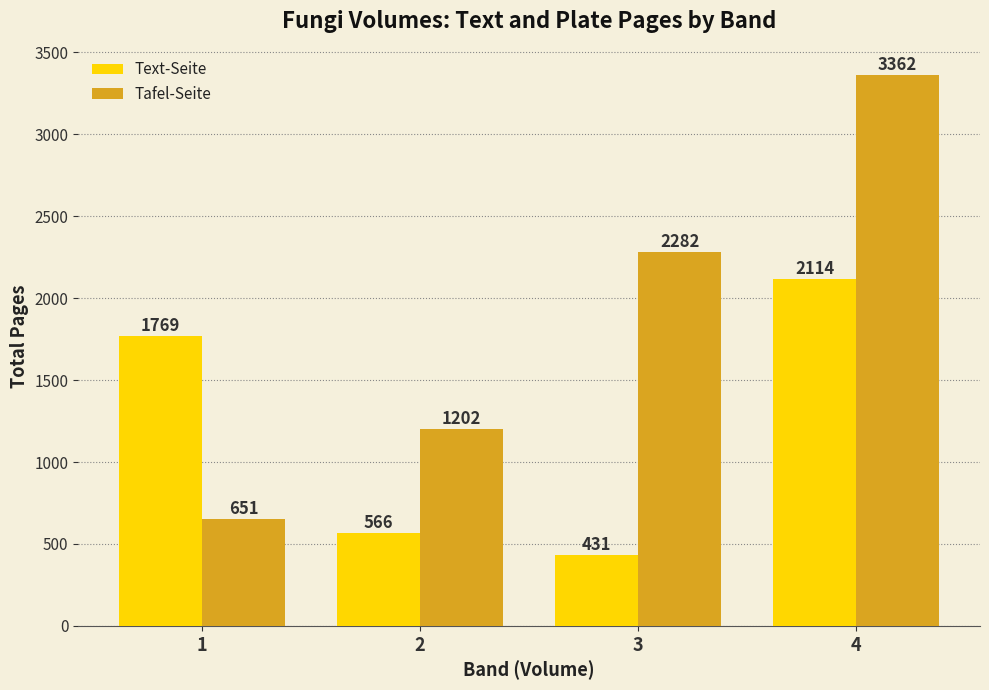

Reading left to right, what are all the values shown in this chart?

Text-Seite: 1769	566	431	2114
Tafel-Seite: 651	1202	2282	3362